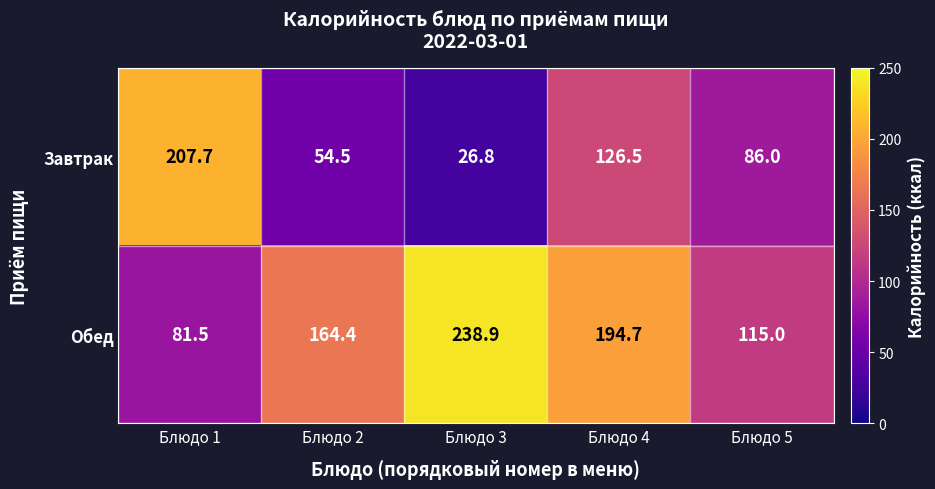

Rank the series by their maximum value, from highest to lowest.

Обед, Завтрак